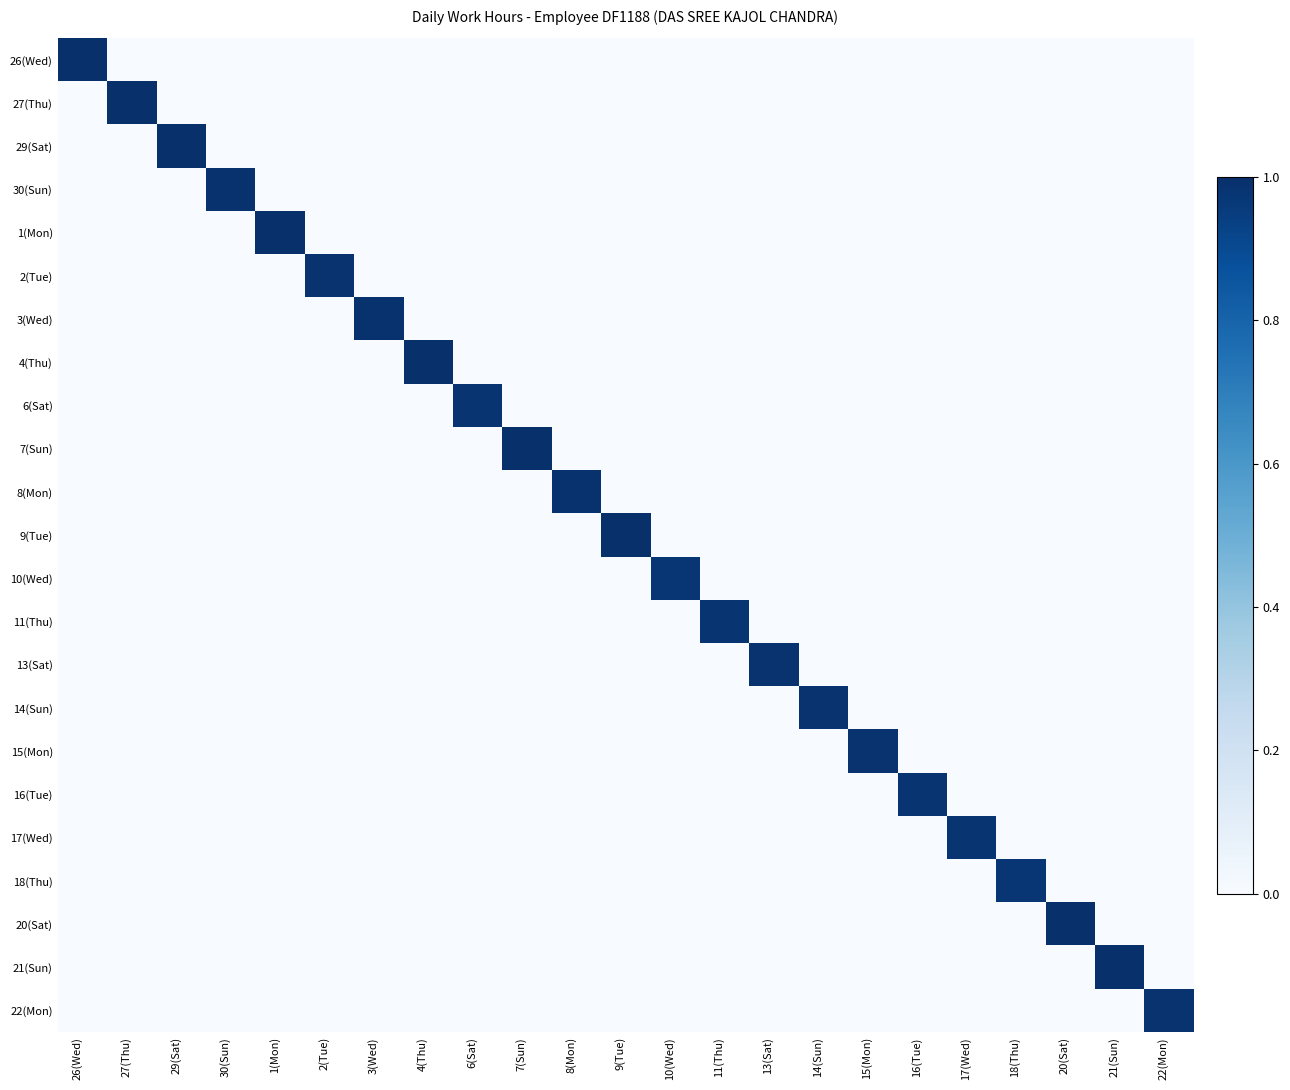

At which category is the sum across all series the highest?

27(Thu)